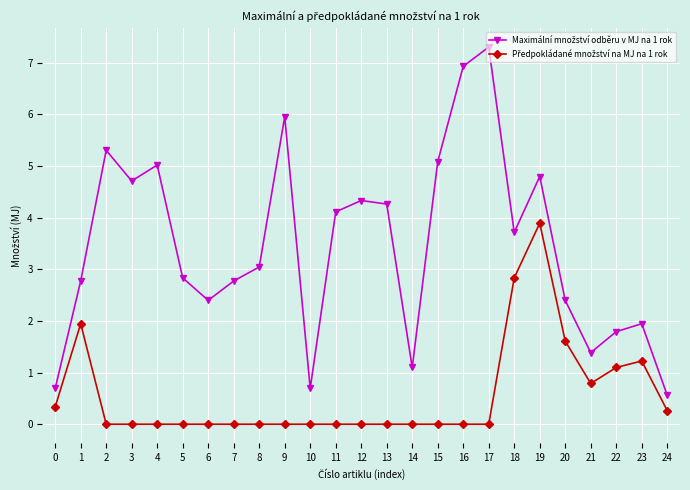

At which category is the sum across all series the highest?

19